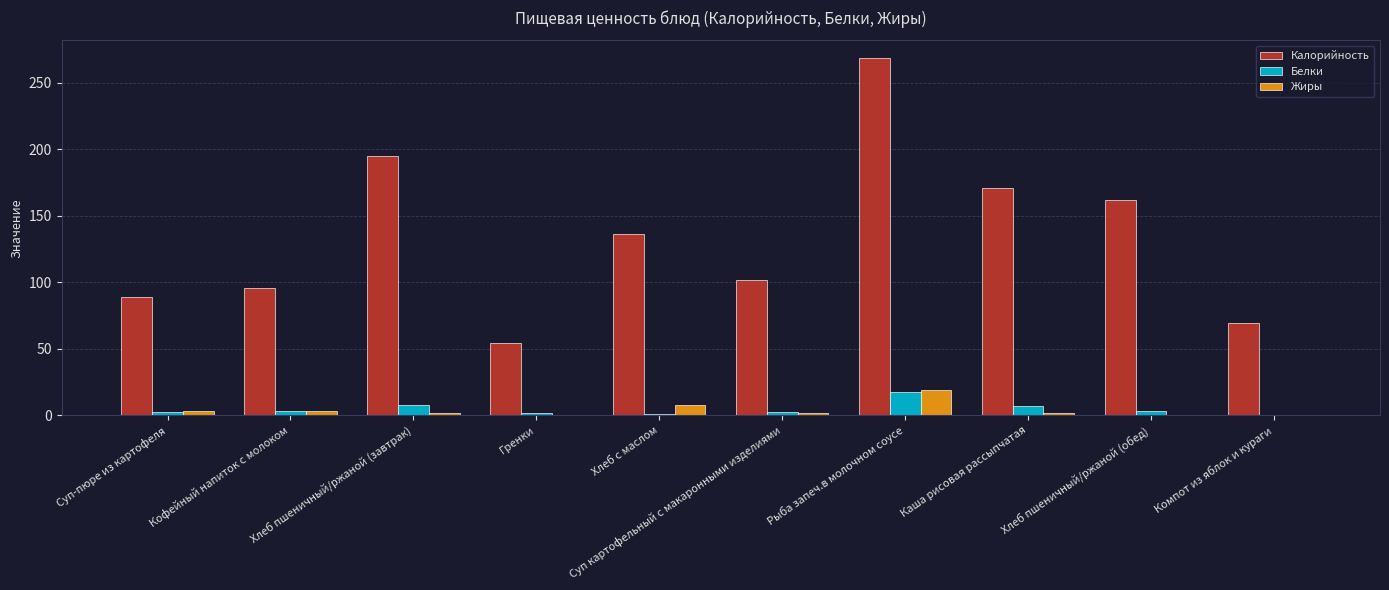

At which category is the sum across all series the highest?

Рыба запеч.в молочном соусе